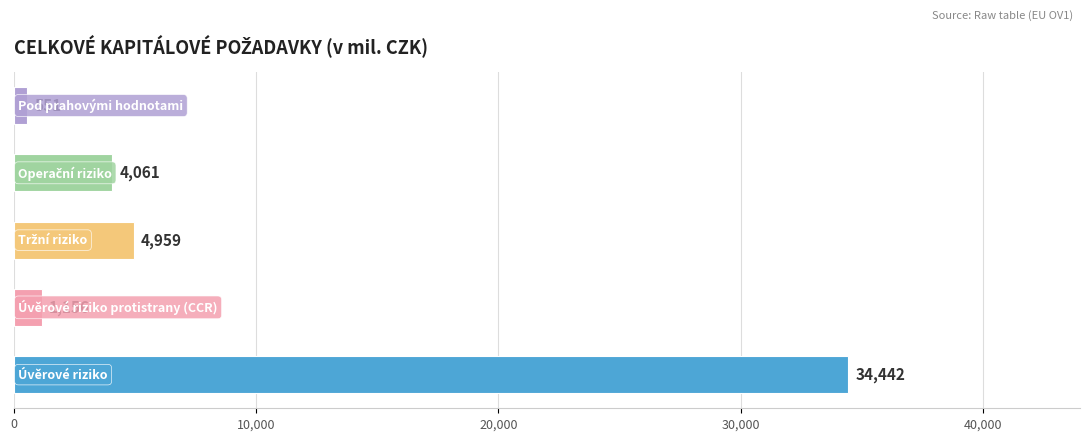

What is the greatest value displayed?

34442